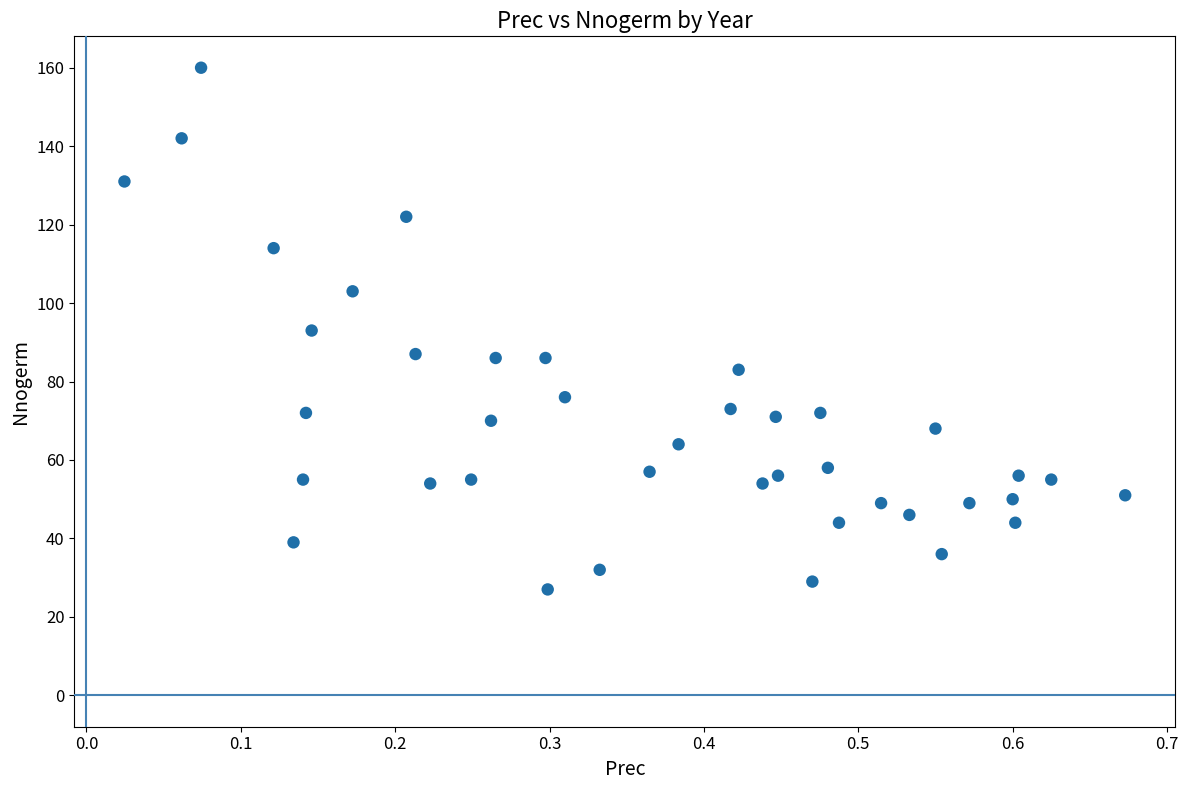

What is the range of Y values (max minus min)?

133